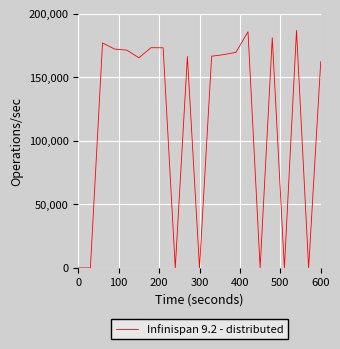

What is the difference between the maximum and minimum values?

186996